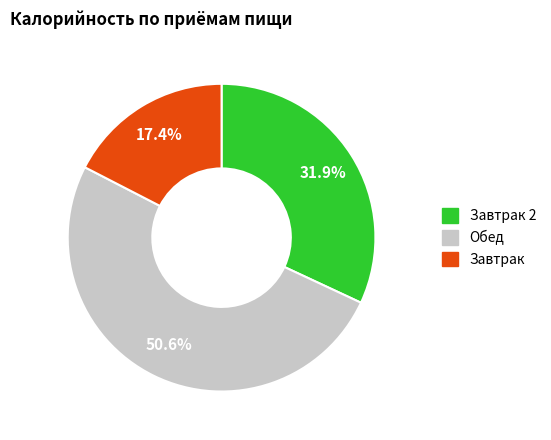

Is there any slice that represents more than half of the pie?

Yes